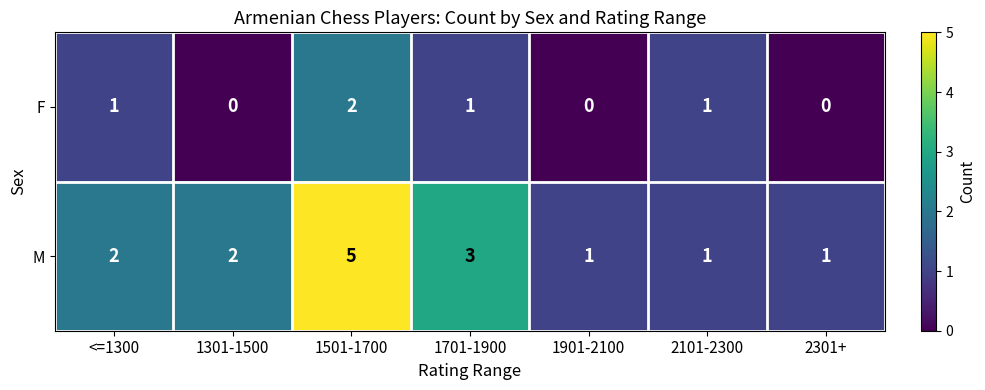

Which category has the highest value across all series?

1501-1700